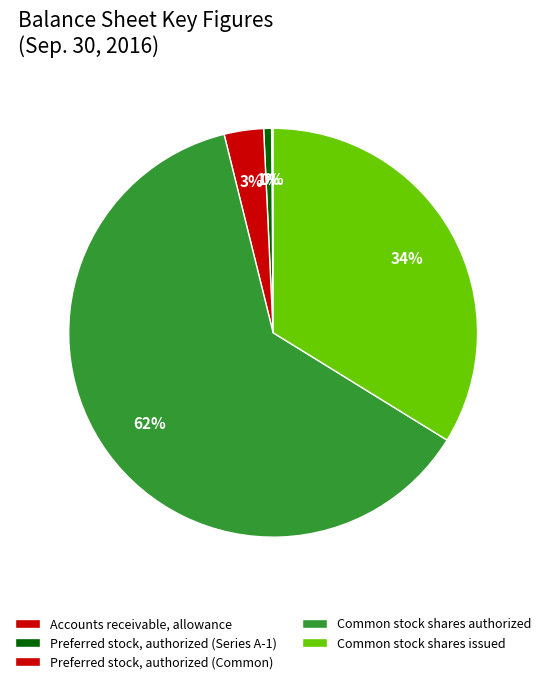

What portion of the pie excludes Preferred stock, authorized (Common)?

96.9%